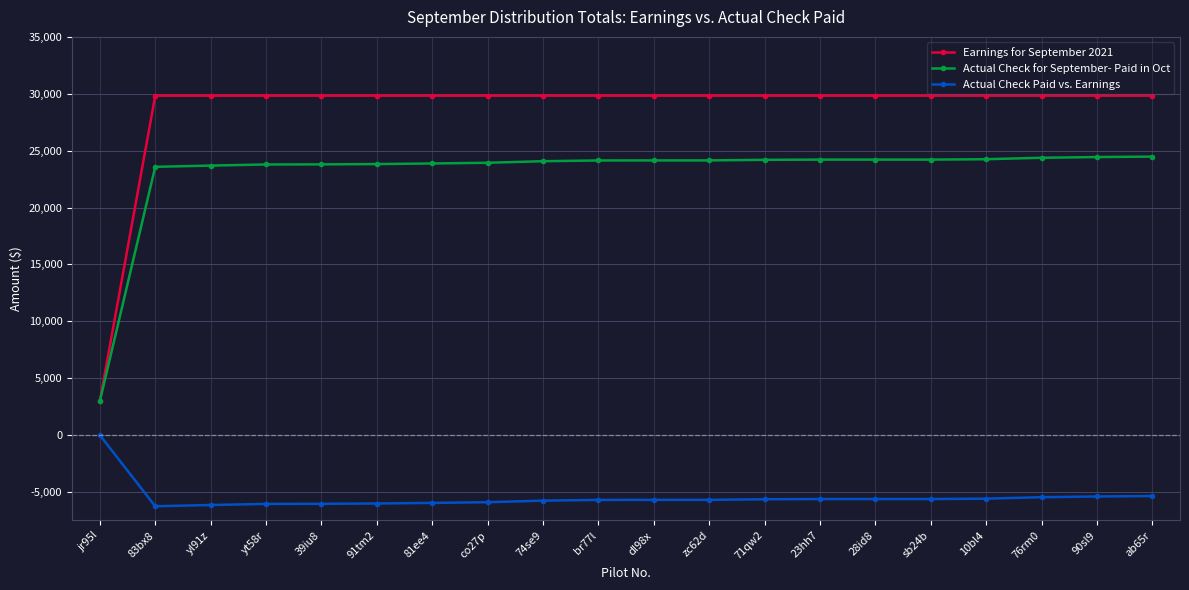

Rank the series at 28id8 from lowest to highest value.

Actual Check Paid vs. Earnings, Actual Check for September- Paid in Oct, Earnings for September 2021